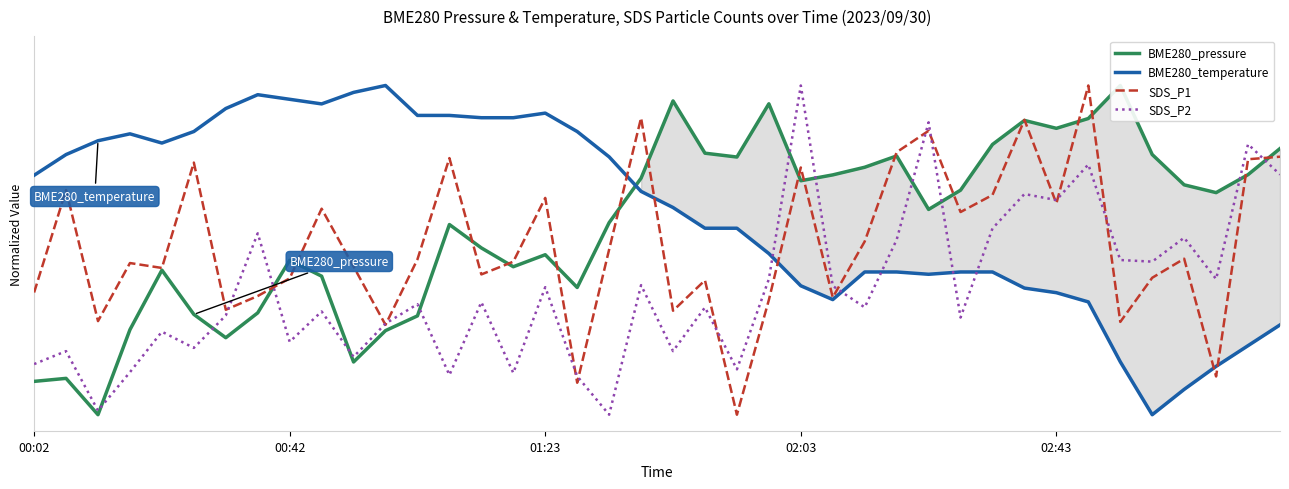

What is the label of the 40th point from the right?

00:02